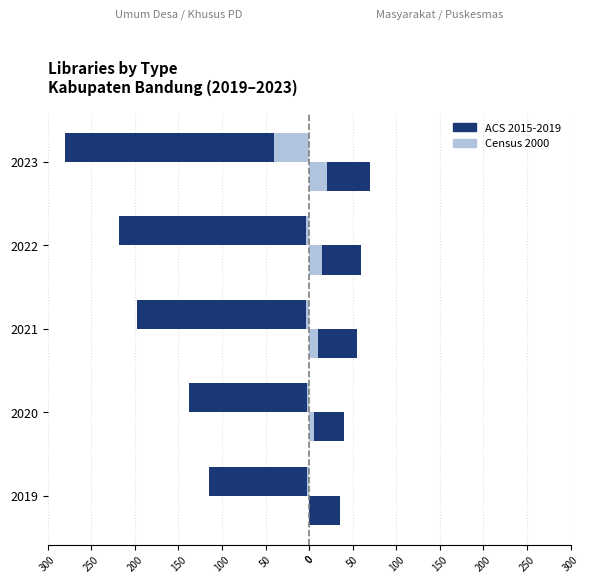

How many values in the ACS 2015-2019 series are below -198?

2